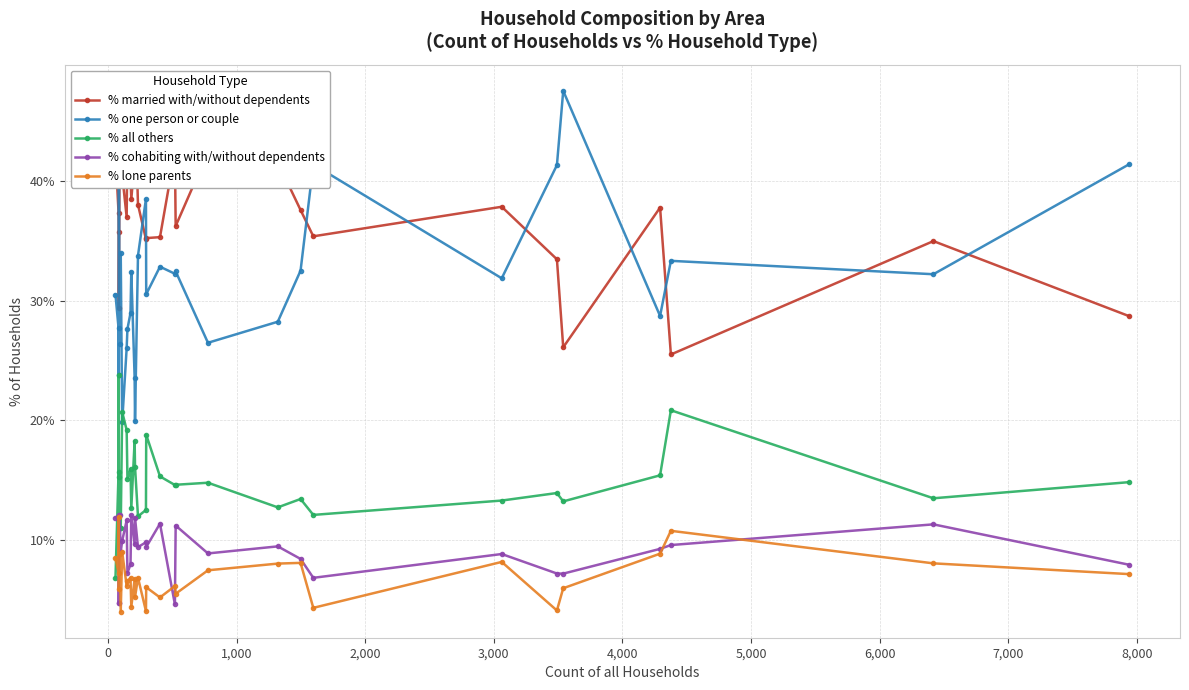

Is this an area chart (filled region under the line)?

No